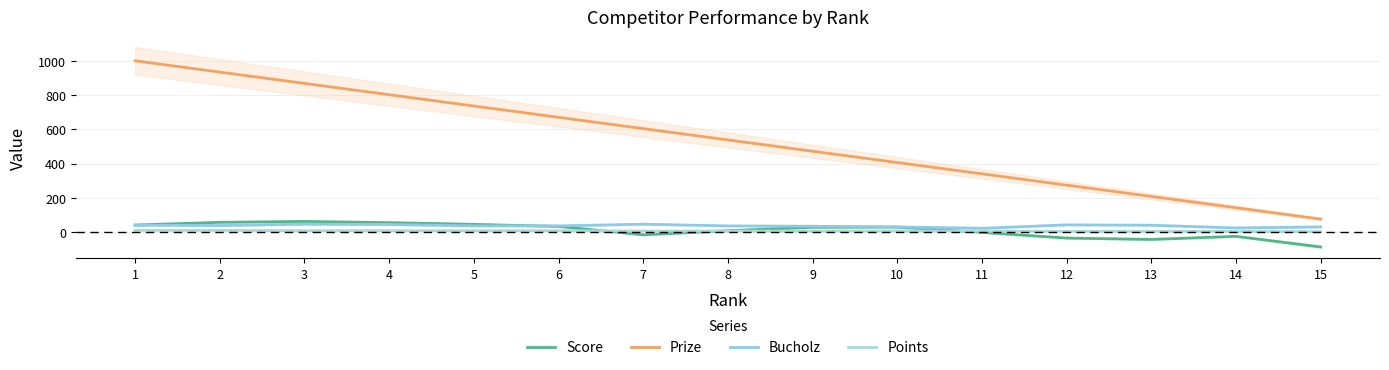

What is the difference between the second highest and second lowest values in the Points series?

6